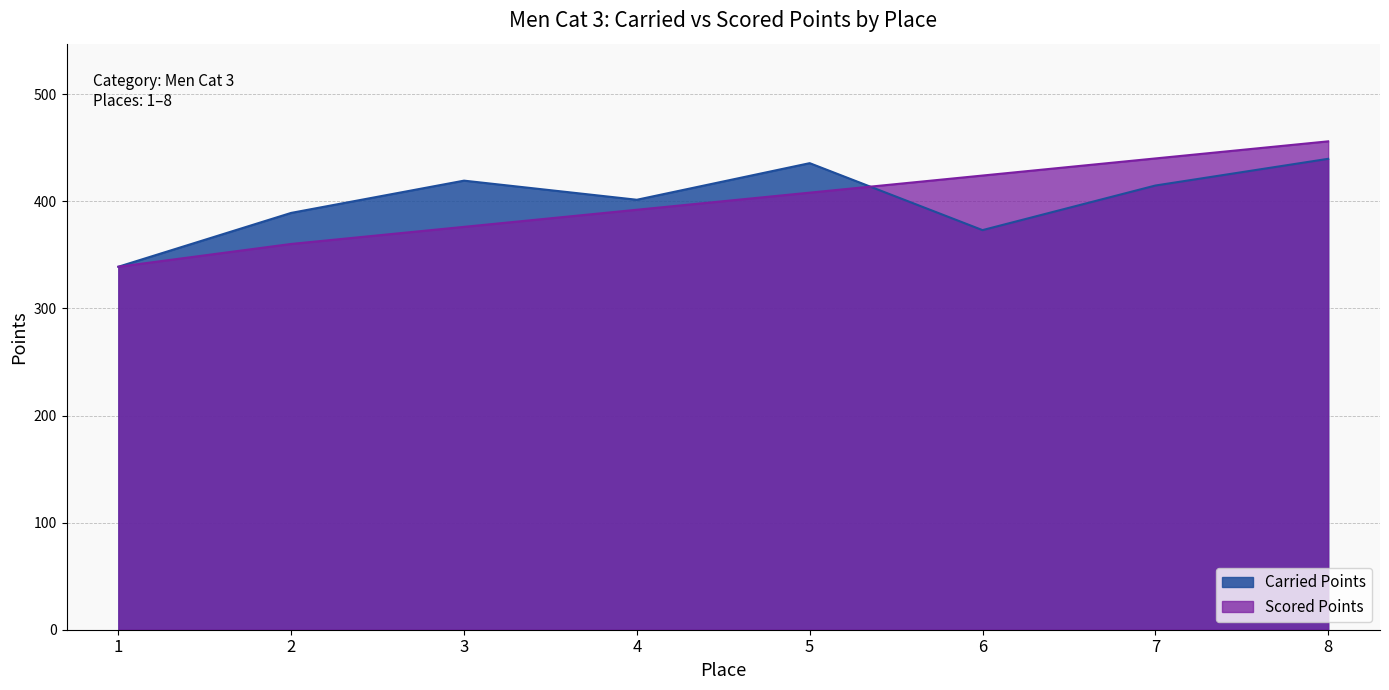

What is the sum of all Scored Points values?

3195.5